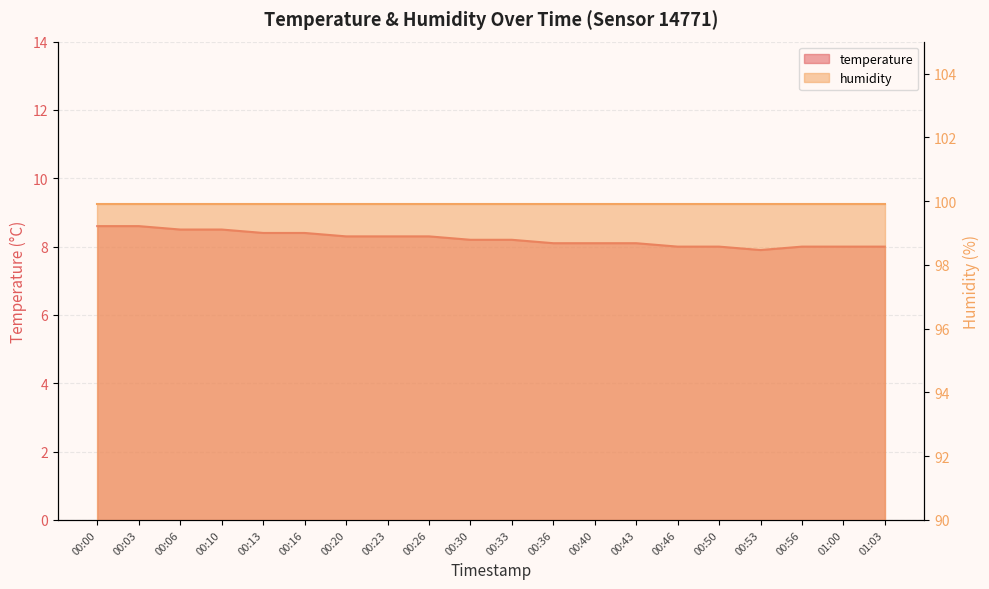

Rank the categories by value from lowest to highest.

00:53, 00:46, 00:50, 00:56, 01:00, 01:03, 00:36, 00:40, 00:43, 00:30, 00:33, 00:20, 00:23, 00:26, 00:13, 00:16, 00:06, 00:10, 00:00, 00:03